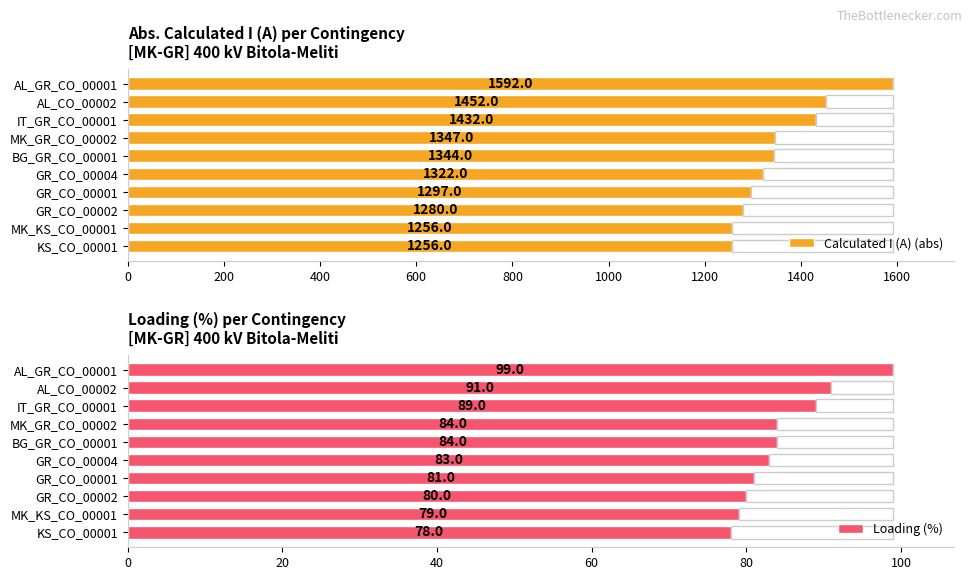

At which label is Calculated I (A) (abs) closest to 1424?

IT_GR_CO_00001